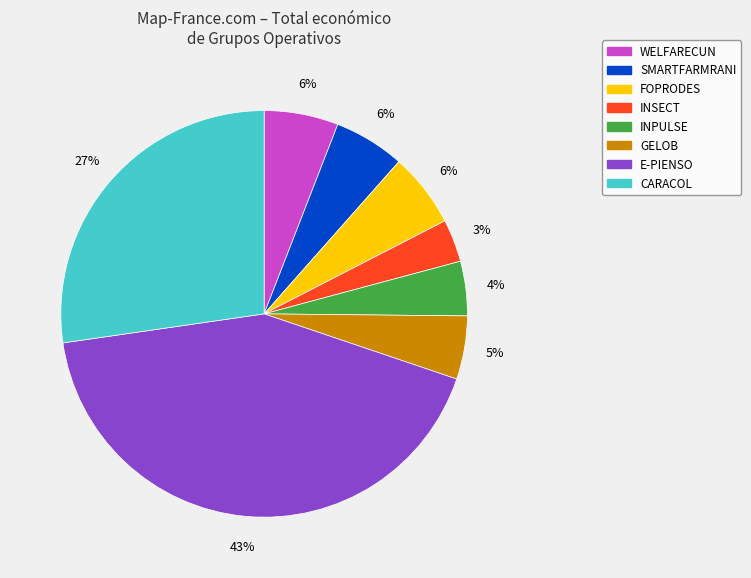

Which slice is the smallest?

INSECT